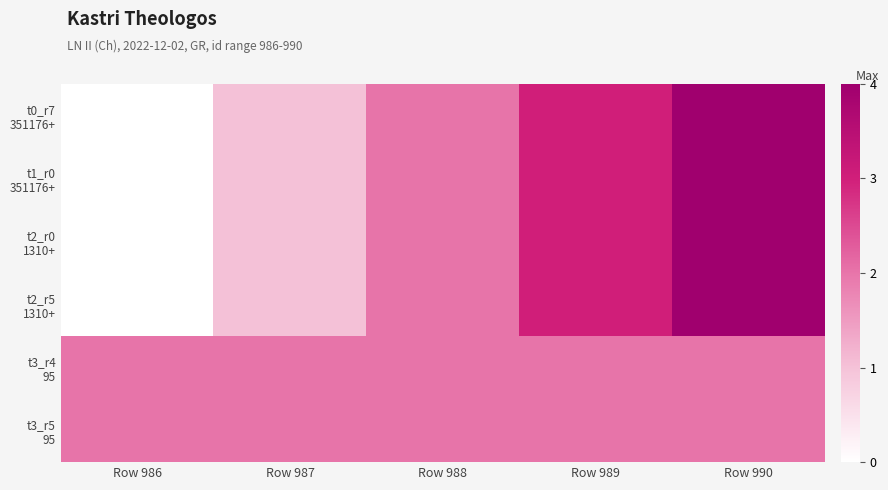

List the series in order of their peak value, highest first.

t0_r7 351176+, t1_r0 351176+, t2_r0 1310+, t2_r5 1310+, t3_r4 95, t3_r5 95